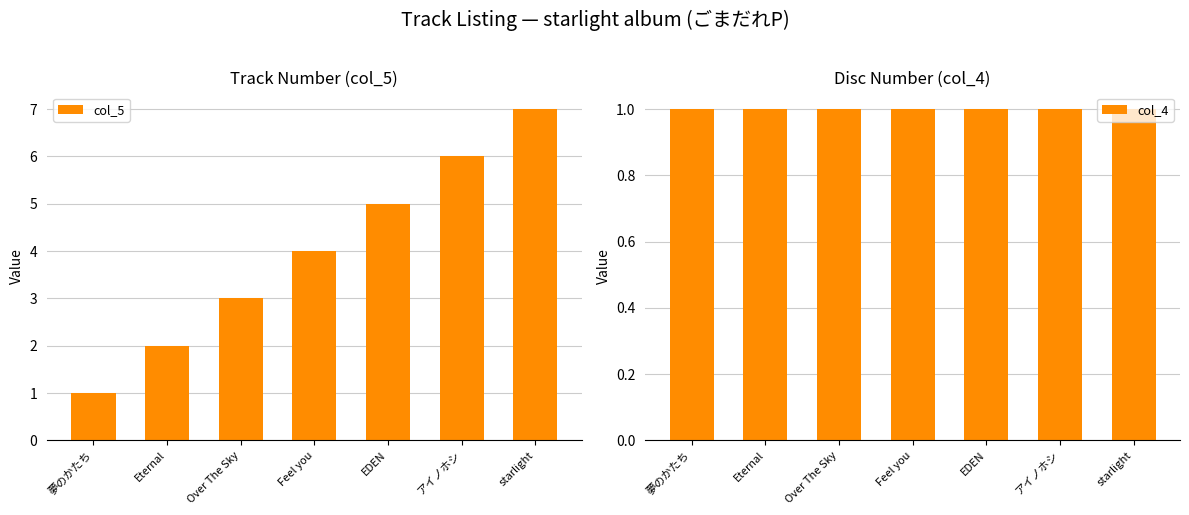

At Eternal, list the series in order from smallest to largest.

col_4, col_5